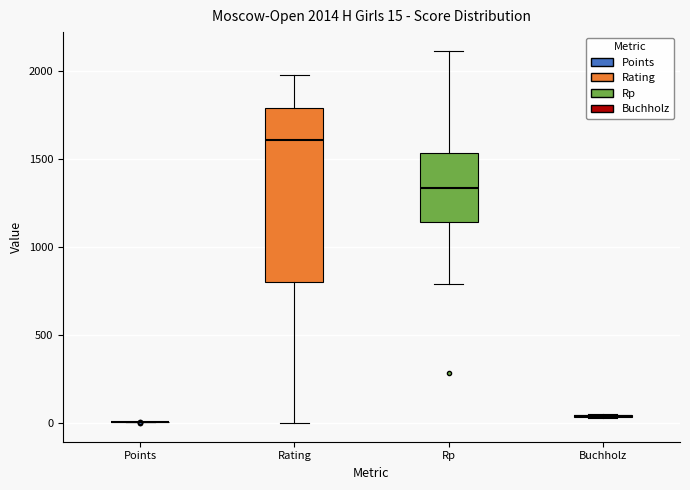

Which box is the tallest, from its lower edge to its upper edge?

Rating